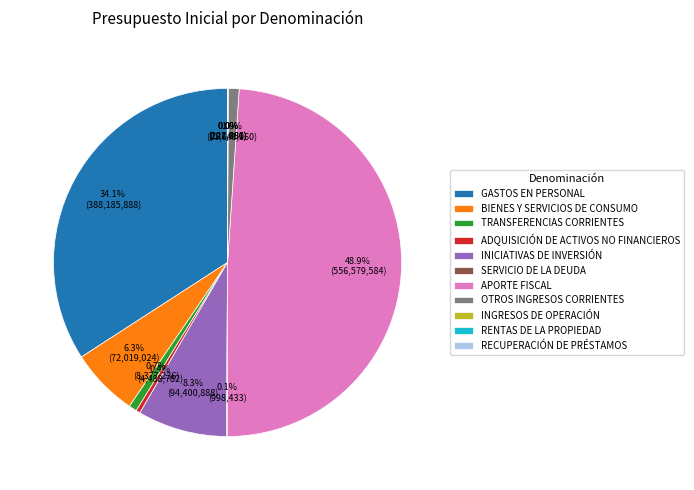

What is the largest slice in the pie chart?

APORTE FISCAL